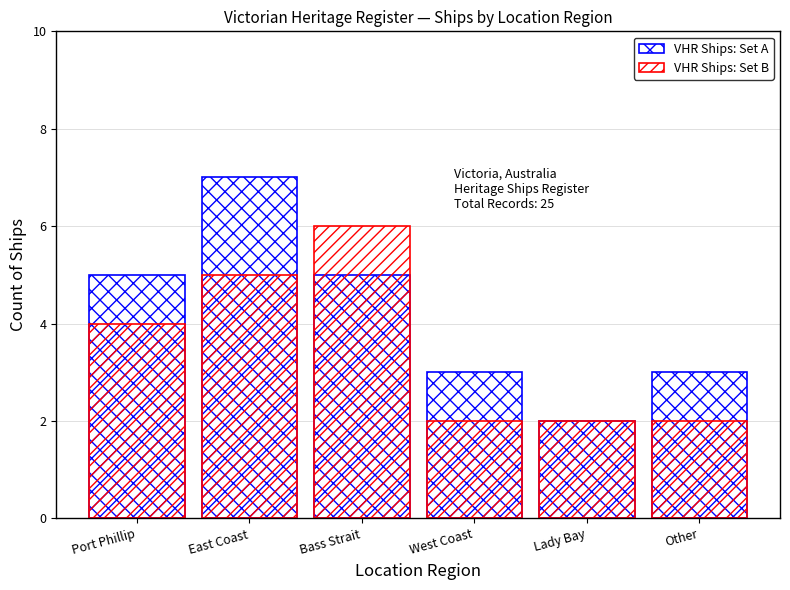

What is the approximate value of VHR Ships: Set B at East Coast?

5